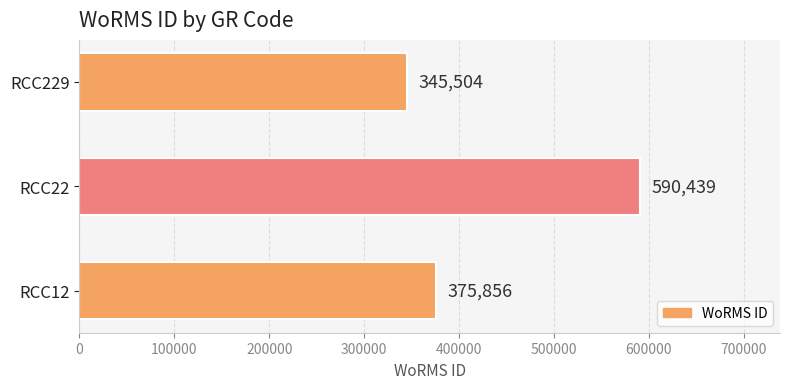

List the labels in order of value, largest first.

RCC22, RCC12, RCC229